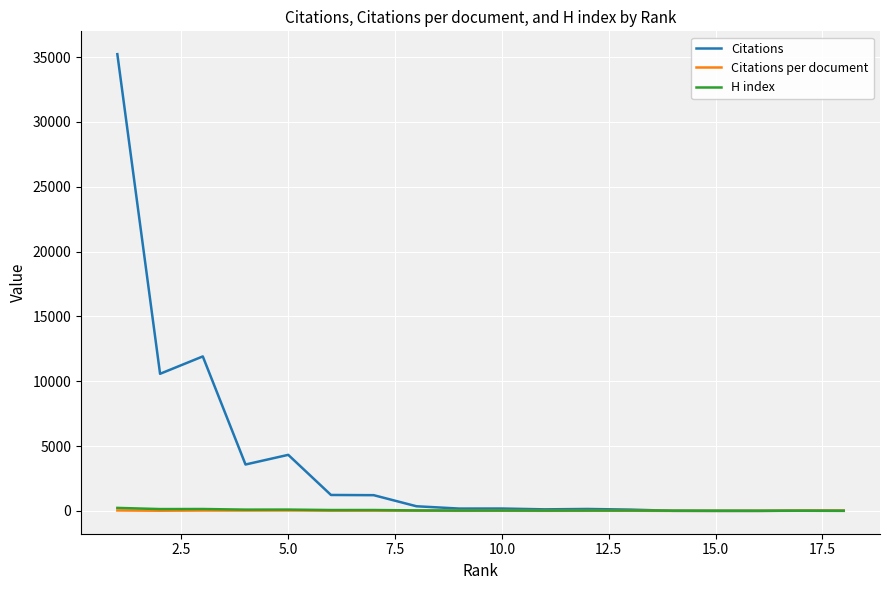

How many lines are shown in the chart?

3